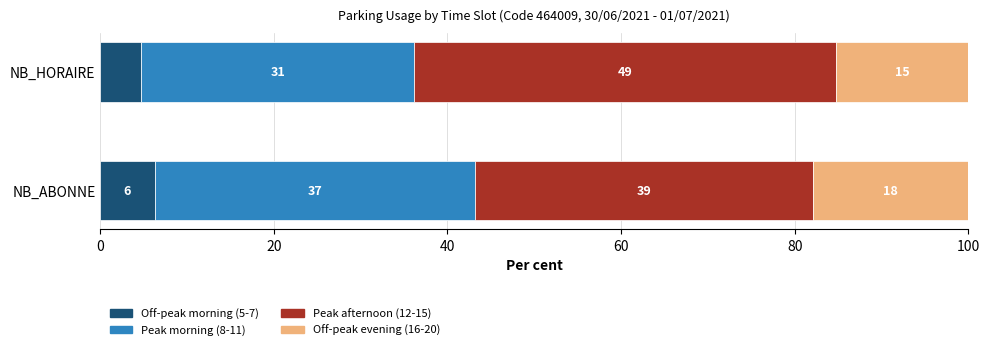

The NB_HORAIRE series shows 35 at 10. True or false?

True